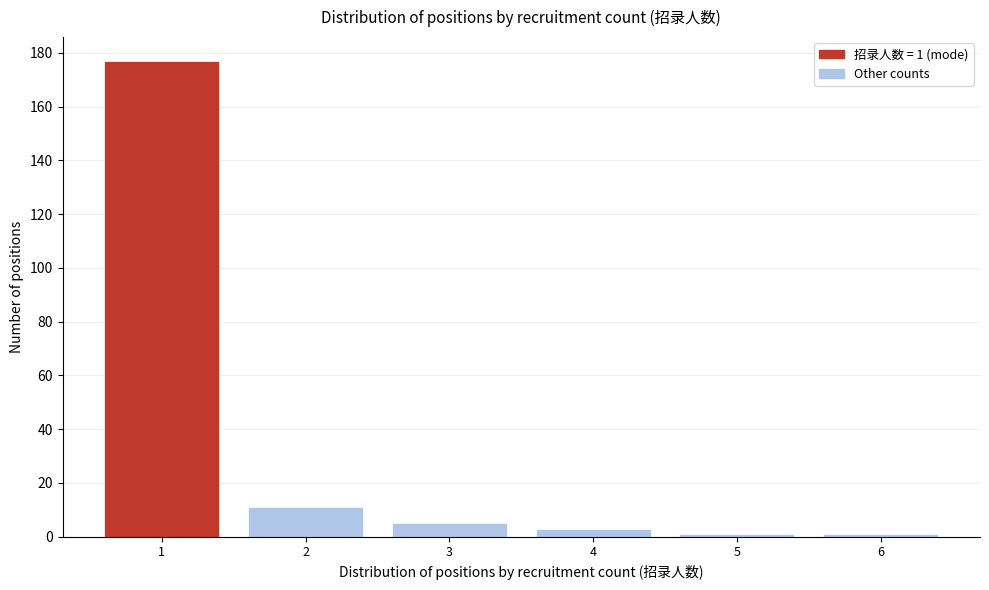

Which range on the x-axis has the tallest bar?

0.5 to 1.5